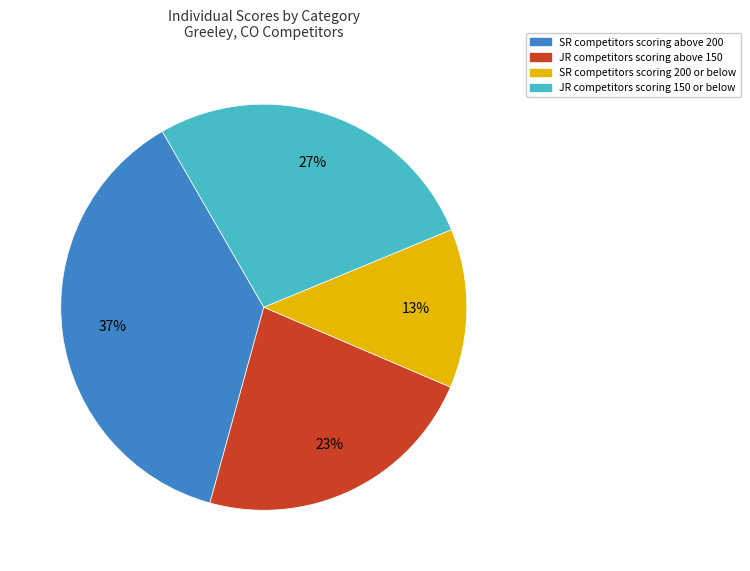

How many slices are in this pie chart?

4